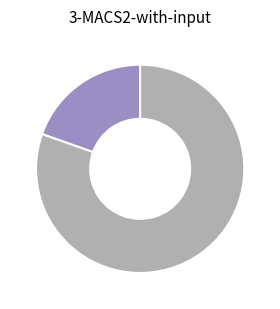

Is there a majority slice in this chart?

Yes